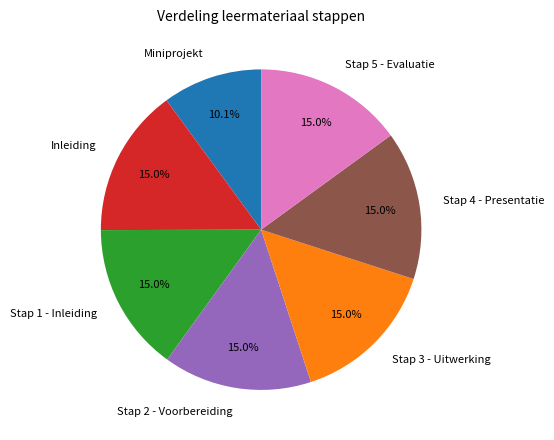

Is it true that Miniprojekt is 10% of the pie?

True